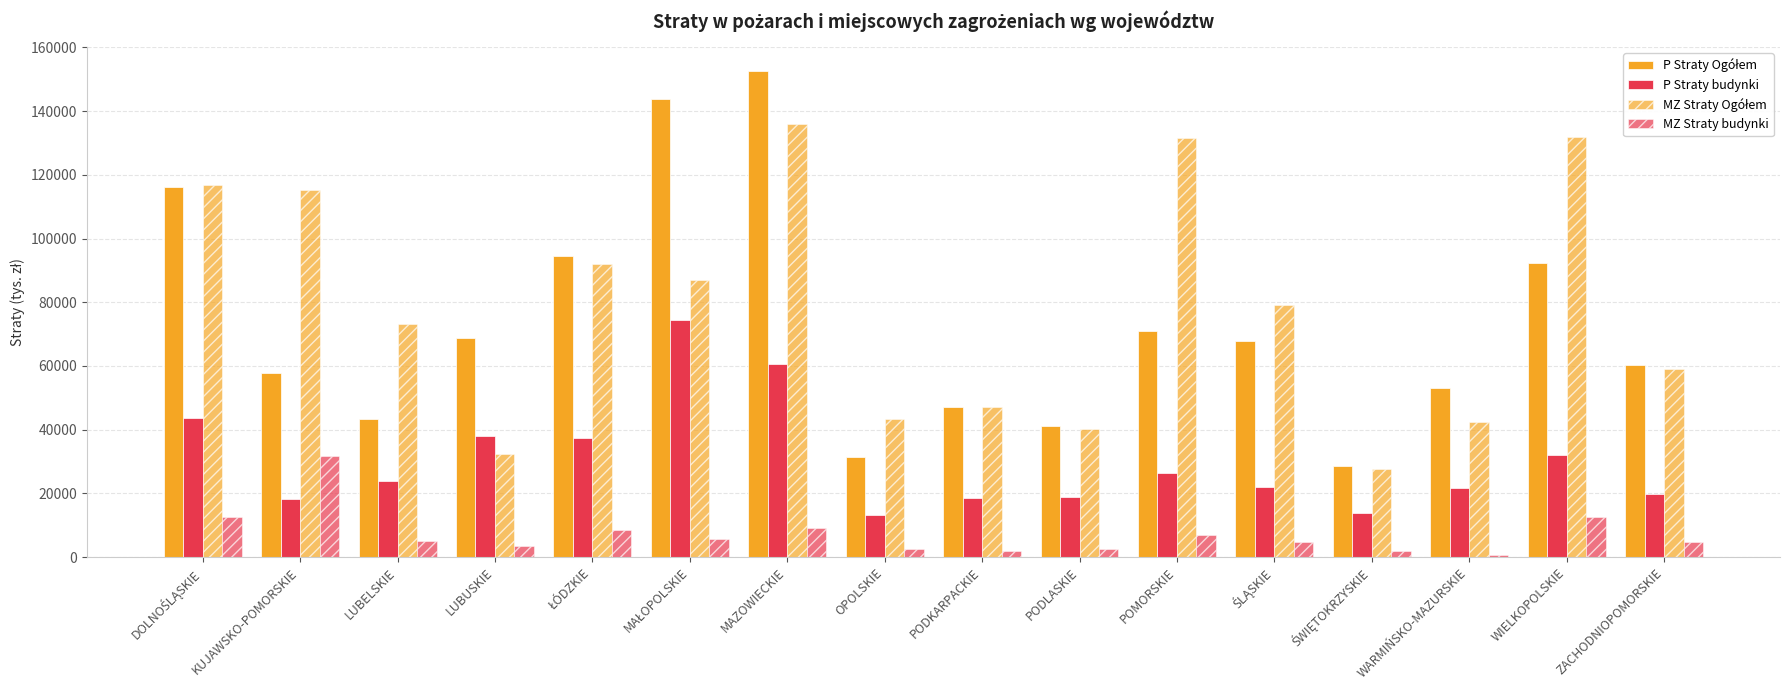

What is the value of the MZ Straty Ogółem bar at the 1st from the left?

116870.8